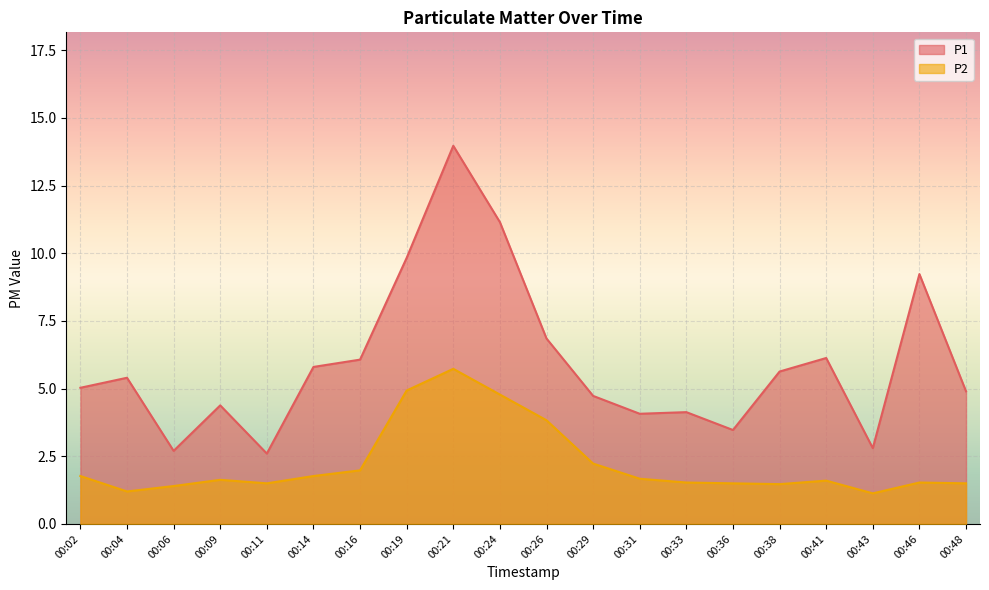

What is the value of the P2 point at the 10th from the left?

4.8